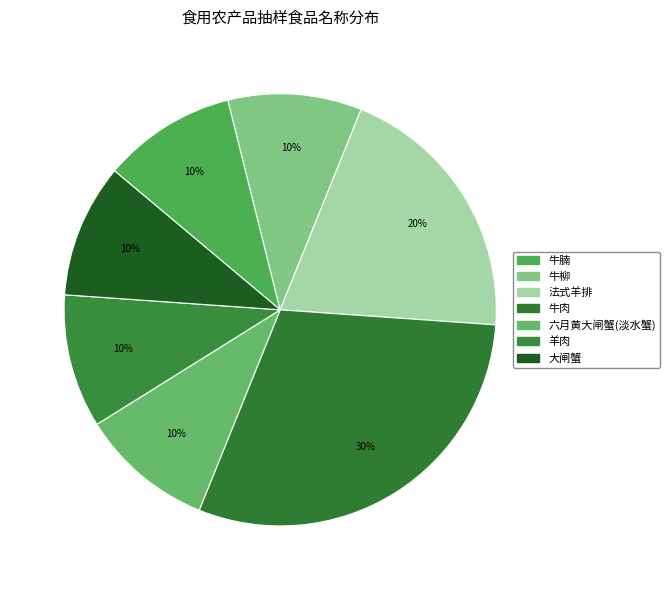

Do 羊肉 and 牛柳 together represent more than half of the pie?

No